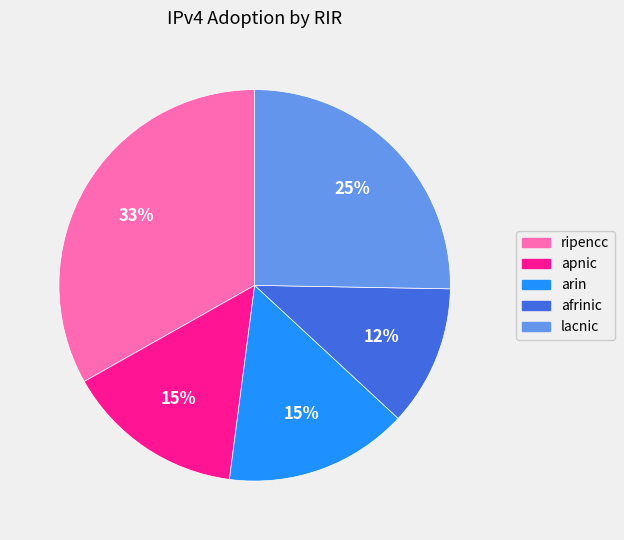

To the nearest percent, what portion does lacnic represent?

25%